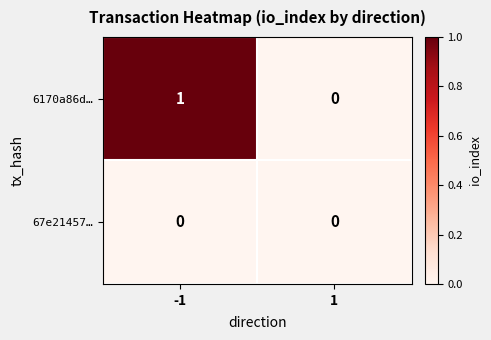

Reading right to left, transcribe all the data shown in this chart.

6170a86d…: 0	1
67e21457…: 0	0